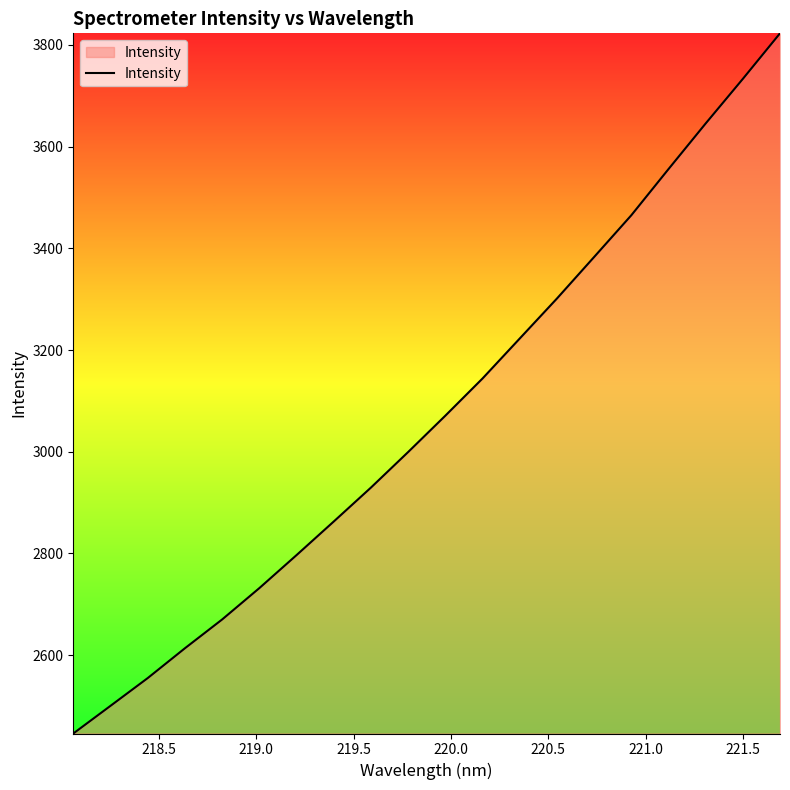

What is the minimum value shown in the chart?

2445.7